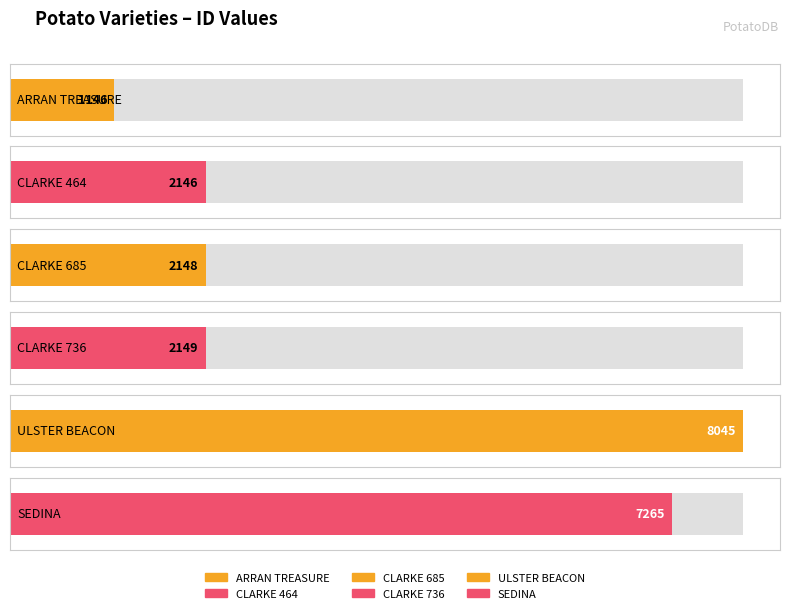

What is the maximum value shown in the chart?

8045